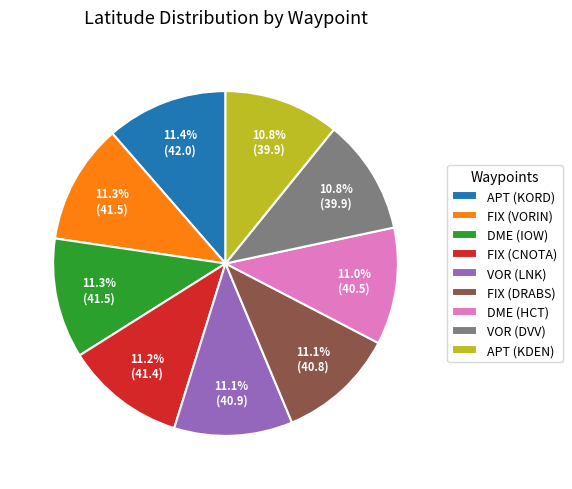

Approximately how many times larger is the value at APT (KORD) compared to DME (IOW)?

1.0